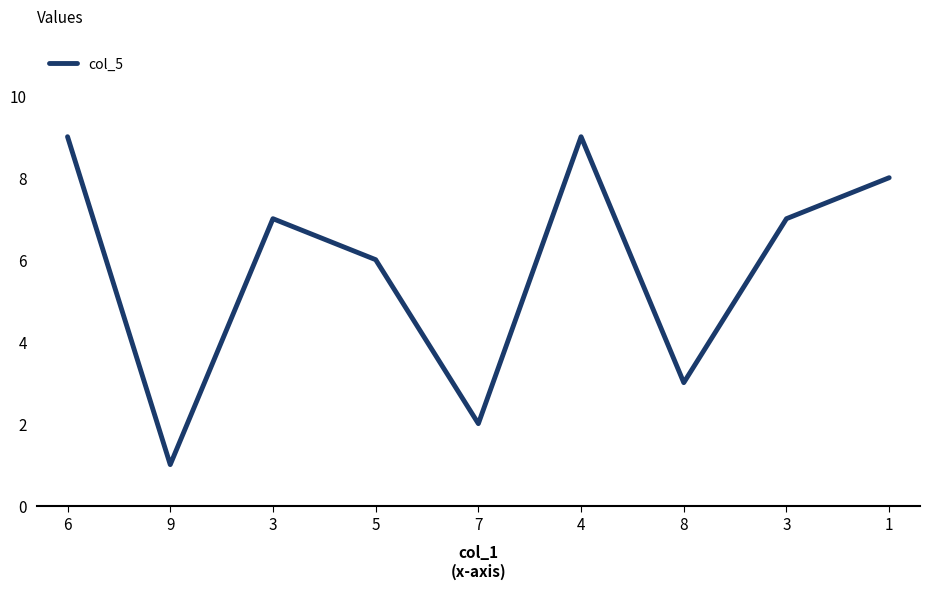

Does the chart display data point markers on the line(s)?

No